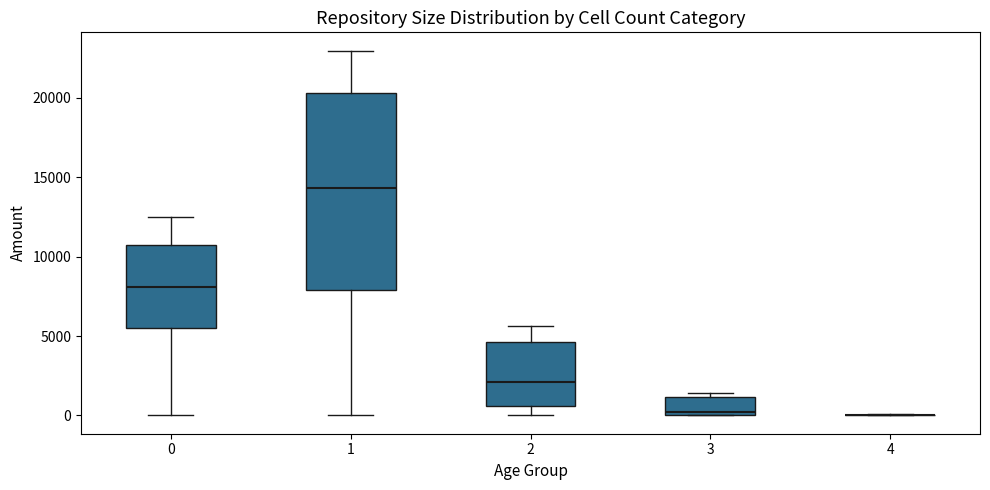

Reading left to right, read every box against the y-axis: the position of its median line, the range the box covers, and the ends of its whiskers. The values are not printed on the chart, so give them approximately, as read against the axis.

0: median 8000, box 5500 to 10500, whiskers 0 to 12500
1: median 14500, box 8000 to 20500, whiskers 0 to 23000
2: median 2000, box 500 to 4500, whiskers 0 to 5500
3: median 0 (just above the box's lower edge), box 0 to 1000, whiskers 0 to 1500
4: box collapsed to a line at 0, whiskers 0 to 0